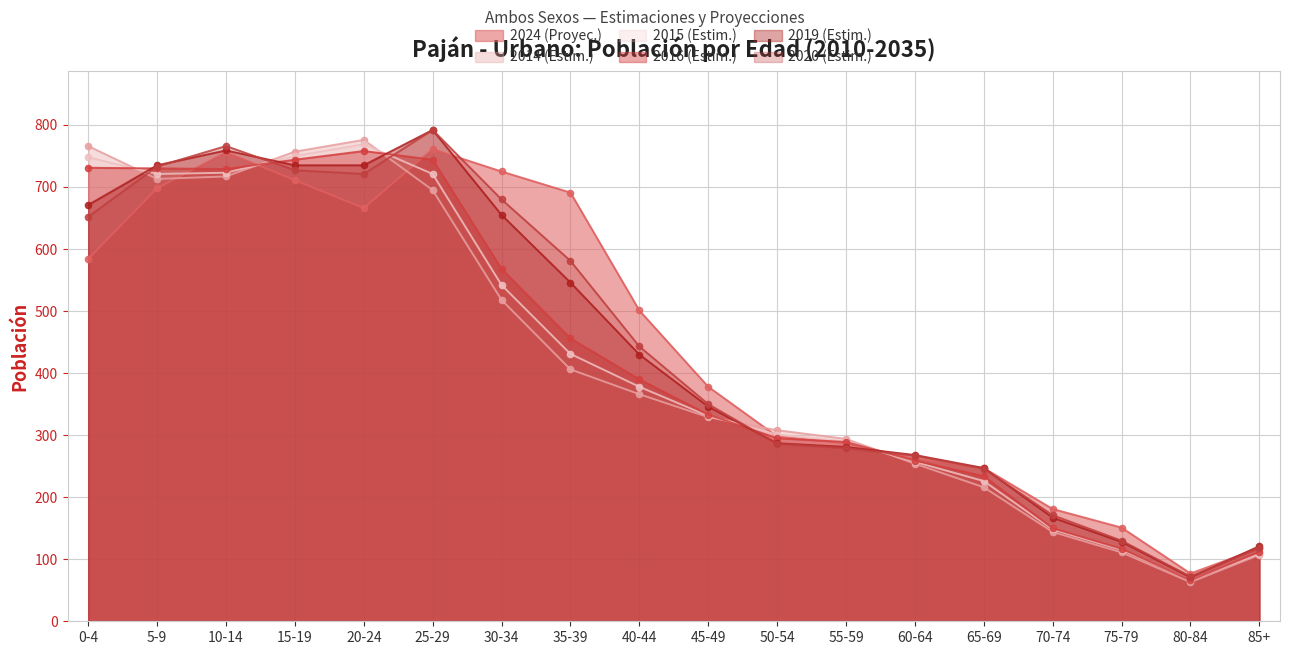

What are all the series names shown in the legend?

2024 (Proyec.), 2014 (Estim.), 2015 (Estim.), 2016 (Estim.), 2019 (Estim.), 2020 (Estim.)